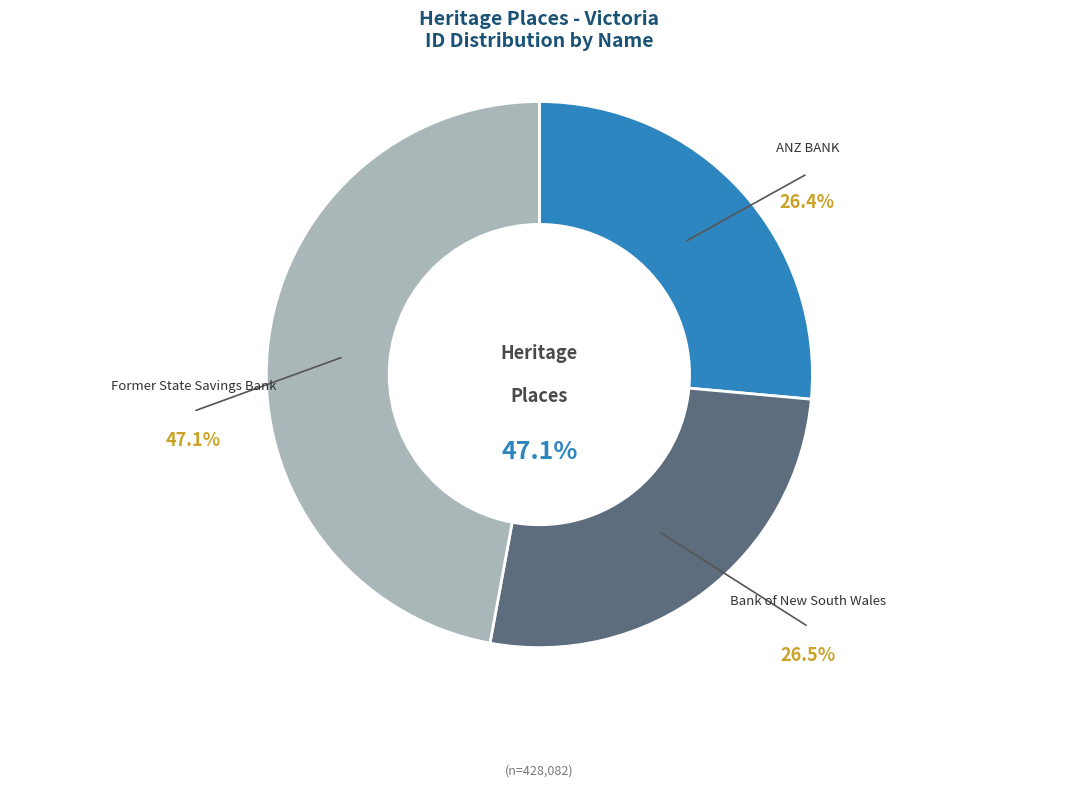

True or false: Former State Savings Bank accounts for 41% of the total.

False